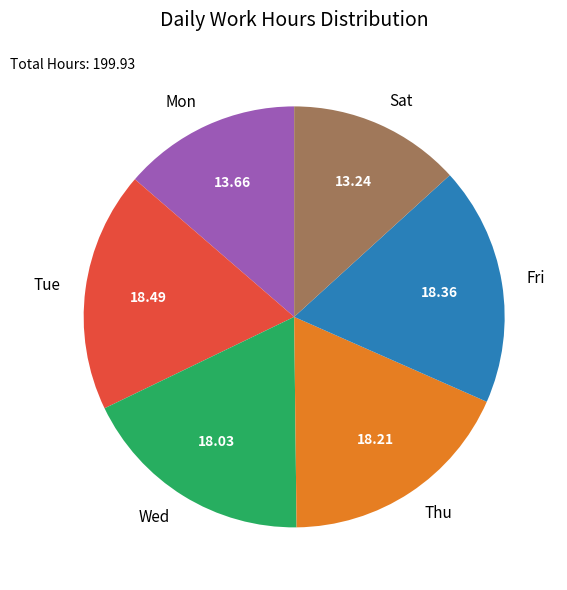

What is the ratio of the value at Fri to the value at Tue?

1.0